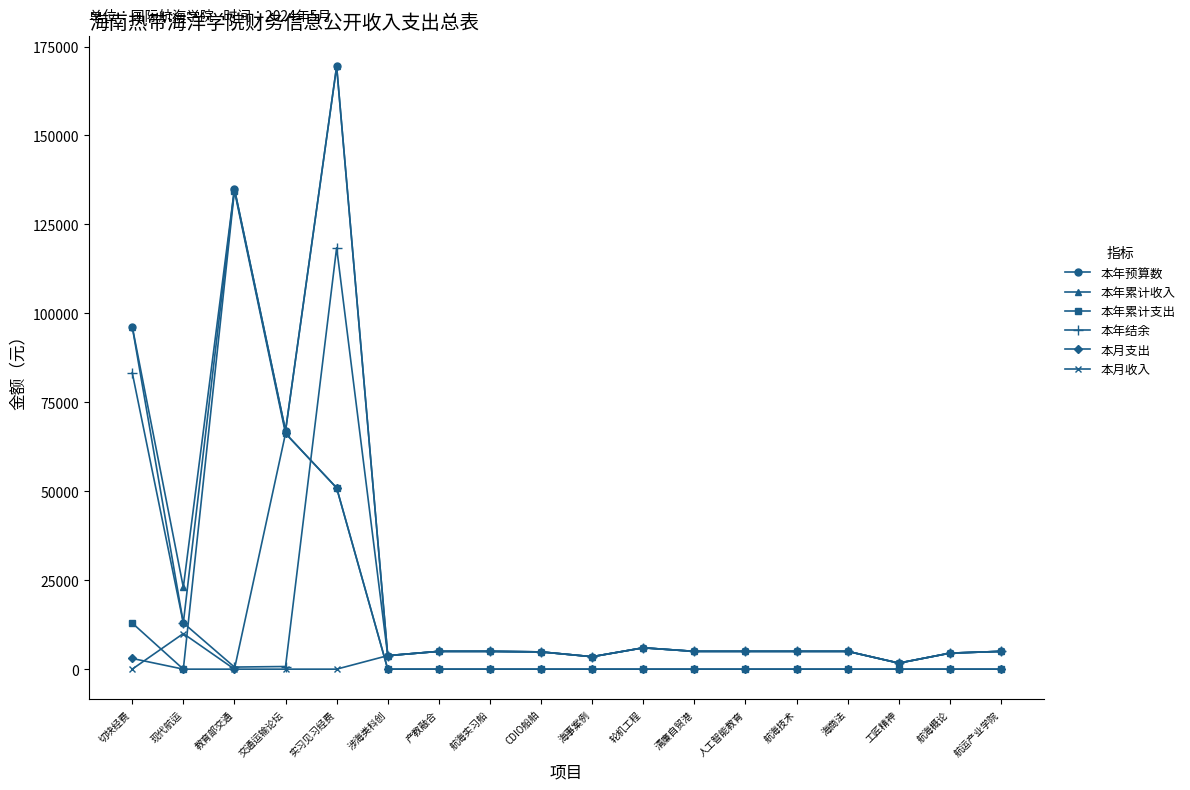

True or false: 本年结余 has a value of 6000.0 at 轮机工程.

True